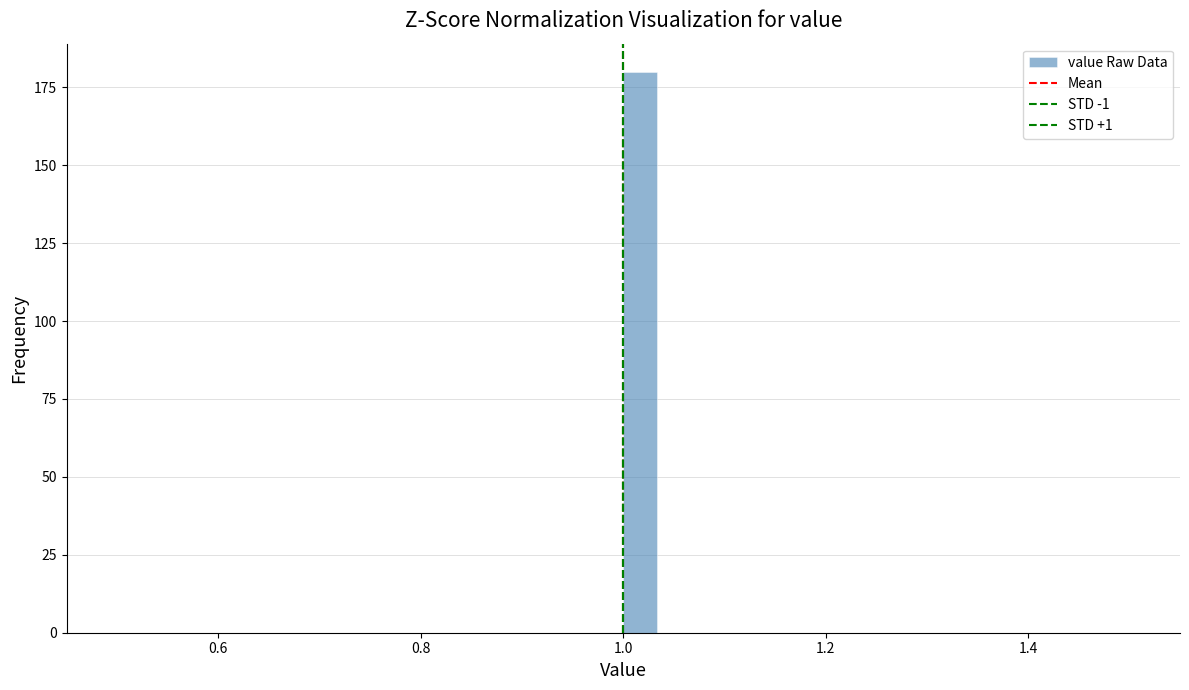

Around what value on the x-axis is the tallest bar? Give the approximate position of its centre, as read against the axis.

1.02